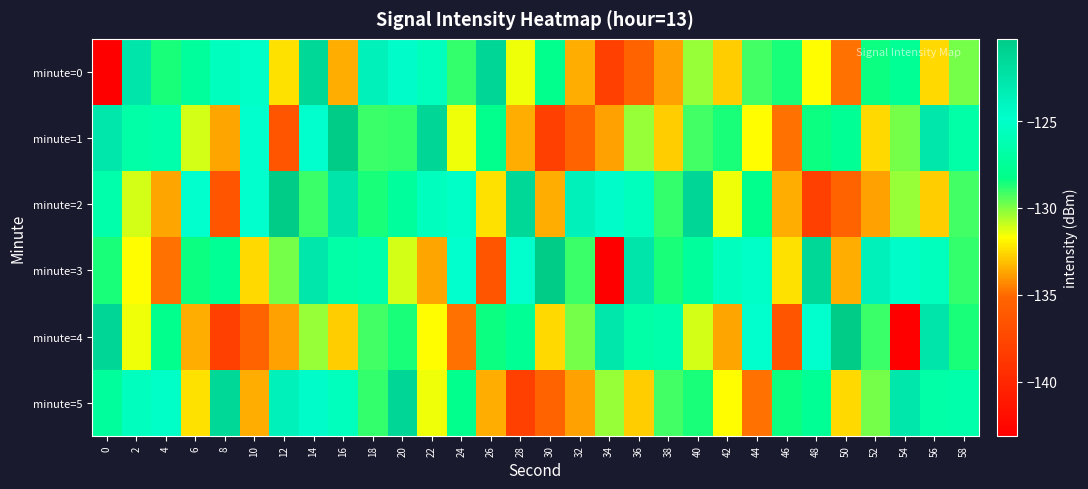

Reading left to right, transcribe all the data shown in this chart.

minute=0: 0=-143.1	2=-122.6	4=-128.6	6=-127.3	8=-125.5	10=-125.1	12=-132.3	14=-121.4	16=-133.5	18=-123.6	20=-124.6	22=-125.6	24=-128.9	26=-121.2	28=-131.4	30=-127.9	32=-133.5	34=-138.1	36=-135.3	38=-133.7	40=-130.3	42=-132.8	44=-129.2	46=-128.6	48=-131.7	50=-134.9	52=-128.4	54=-127.7	56=-132.5	58=-129.9
minute=1: 0=-122.7	2=-126.7	4=-126.6	6=-131.1	8=-133.7	10=-124.9	12=-136.3	14=-124.9	16=-120.3	18=-129.0	20=-128.9	22=-121.2	24=-131.4	26=-127.9	28=-133.5	30=-138.1	32=-135.3	34=-133.7	36=-130.3	38=-132.8	40=-129.2	42=-128.6	44=-131.7	46=-134.9	48=-128.4	50=-127.7	52=-132.5	54=-129.9	56=-122.7	58=-126.7
minute=2: 0=-126.6	2=-131.1	4=-133.7	6=-124.9	8=-136.3	10=-124.9	12=-120.3	14=-129.0	16=-122.6	18=-128.6	20=-127.3	22=-125.5	24=-125.1	26=-132.3	28=-121.4	30=-133.5	32=-123.6	34=-124.6	36=-125.6	38=-128.9	40=-121.2	42=-131.4	44=-127.9	46=-133.5	48=-138.1	50=-135.3	52=-133.7	54=-130.3	56=-132.8	58=-129.2
minute=3: 0=-128.6	2=-131.7	4=-134.9	6=-128.4	8=-127.7	10=-132.5	12=-129.9	14=-122.7	16=-126.7	18=-126.6	20=-131.1	22=-133.7	24=-124.9	26=-136.3	28=-124.9	30=-120.3	32=-129.0	34=-143.1	36=-122.6	38=-128.6	40=-127.3	42=-125.5	44=-125.1	46=-132.3	48=-121.4	50=-133.5	52=-123.6	54=-124.6	56=-125.6	58=-128.9
minute=4: 0=-121.2	2=-131.4	4=-127.9	6=-133.5	8=-138.1	10=-135.3	12=-133.7	14=-130.3	16=-132.8	18=-129.2	20=-128.6	22=-131.7	24=-134.9	26=-128.4	28=-127.7	30=-132.5	32=-129.9	34=-122.7	36=-126.7	38=-126.6	40=-131.1	42=-133.7	44=-124.9	46=-136.3	48=-124.9	50=-120.3	52=-129.0	54=-143.1	56=-122.6	58=-128.6
minute=5: 0=-127.3	2=-125.5	4=-125.1	6=-132.3	8=-121.4	10=-133.5	12=-123.6	14=-124.6	16=-125.6	18=-128.9	20=-121.2	22=-131.4	24=-127.9	26=-133.5	28=-138.1	30=-135.3	32=-133.7	34=-130.3	36=-132.8	38=-129.2	40=-128.6	42=-131.7	44=-134.9	46=-128.4	48=-127.7	50=-132.5	52=-129.9	54=-122.7	56=-126.7	58=-126.6